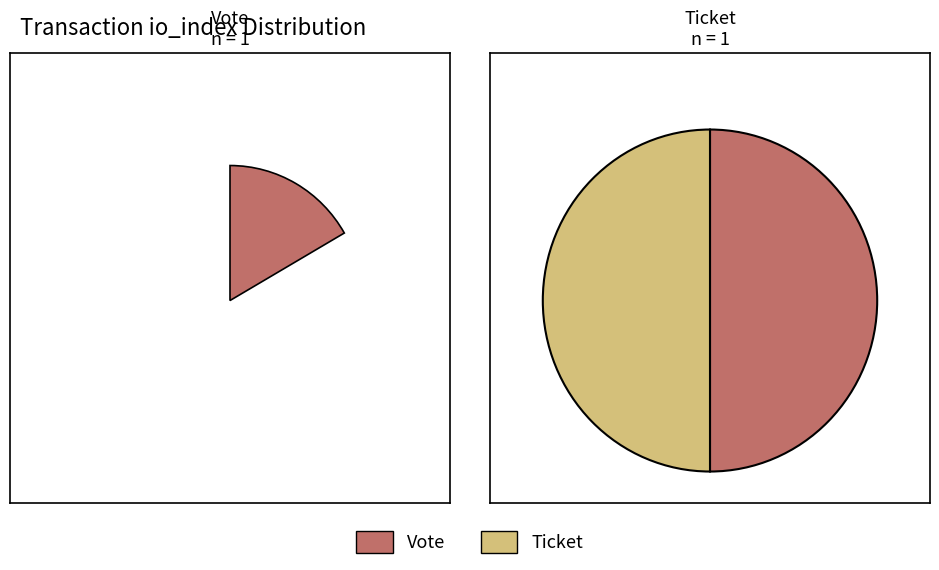

Combined, do 1 and values account for over 50%?

Yes